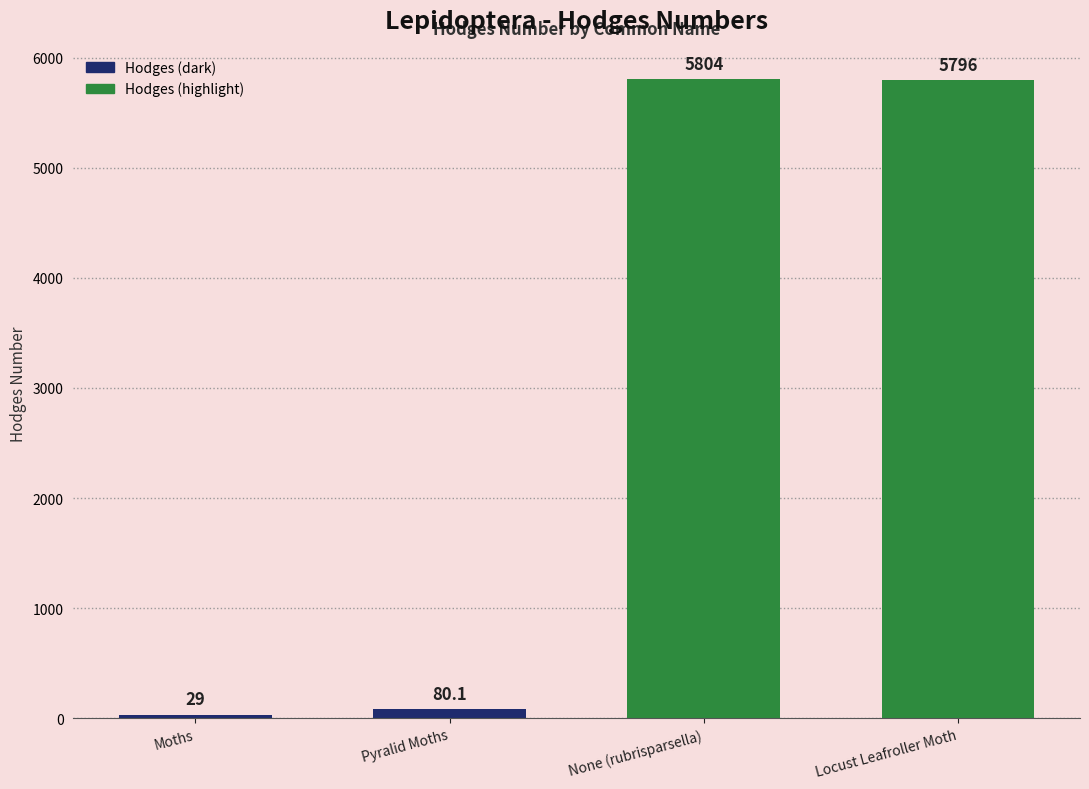

What is the label of the 1st bar from the right?

Locust Leafroller Moth